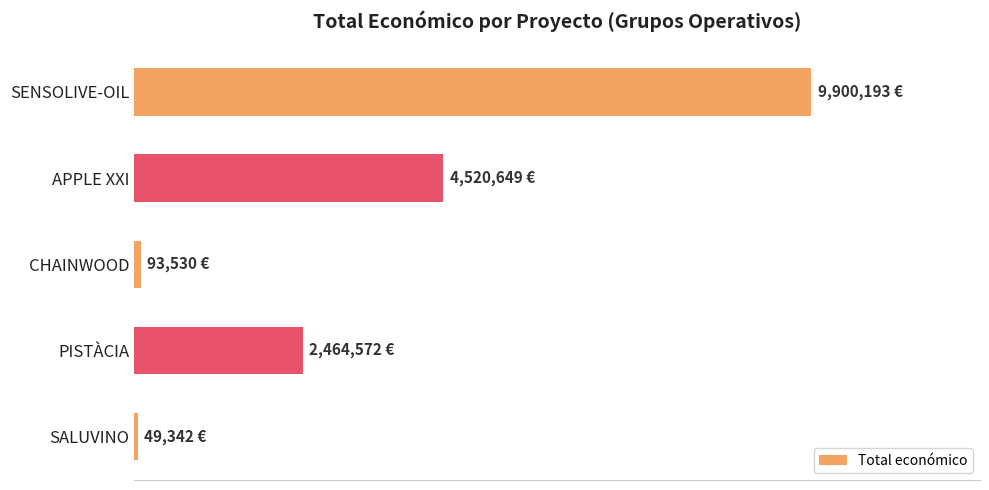

Are the bars horizontal?

Yes